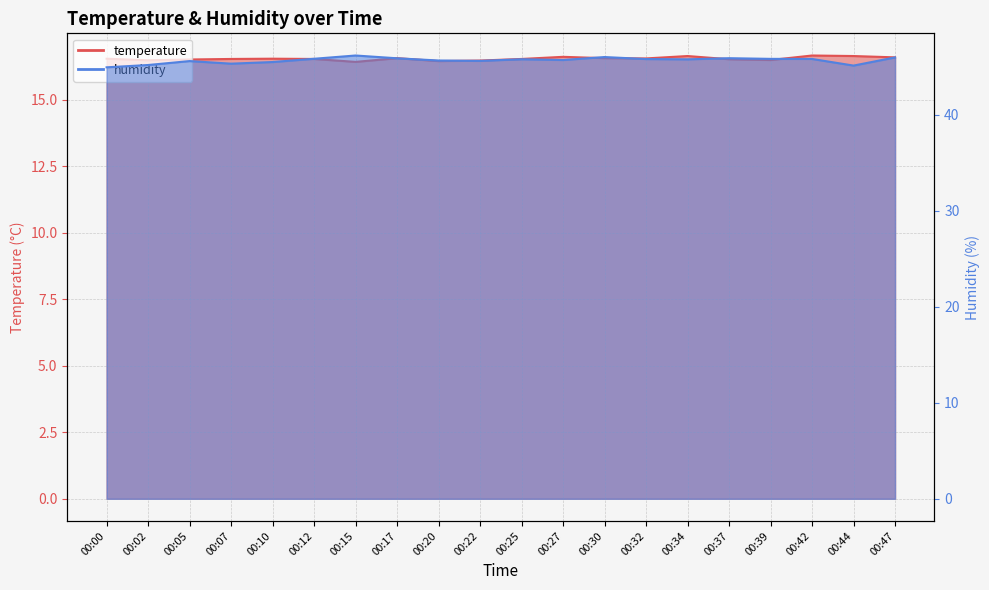

In temperature, how many points are higher than both neighbors (excluding endpoints)?

5